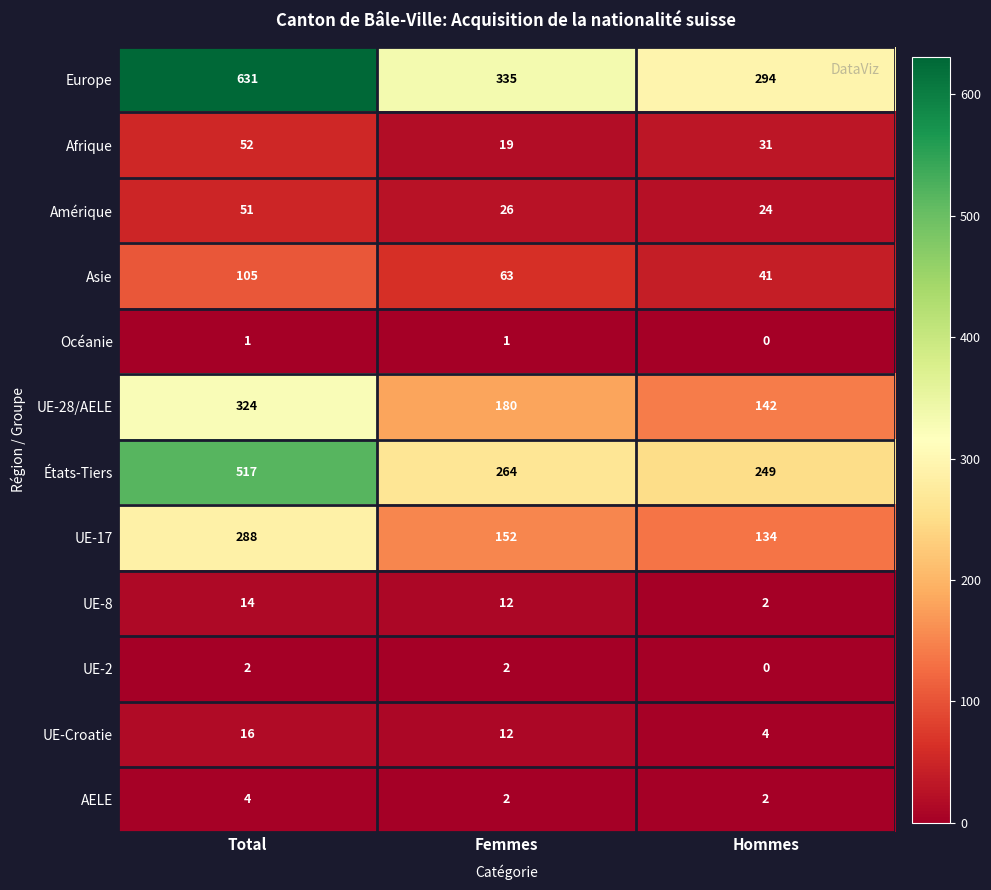

At which category does the chart reach its minimum across all series?

Hommes